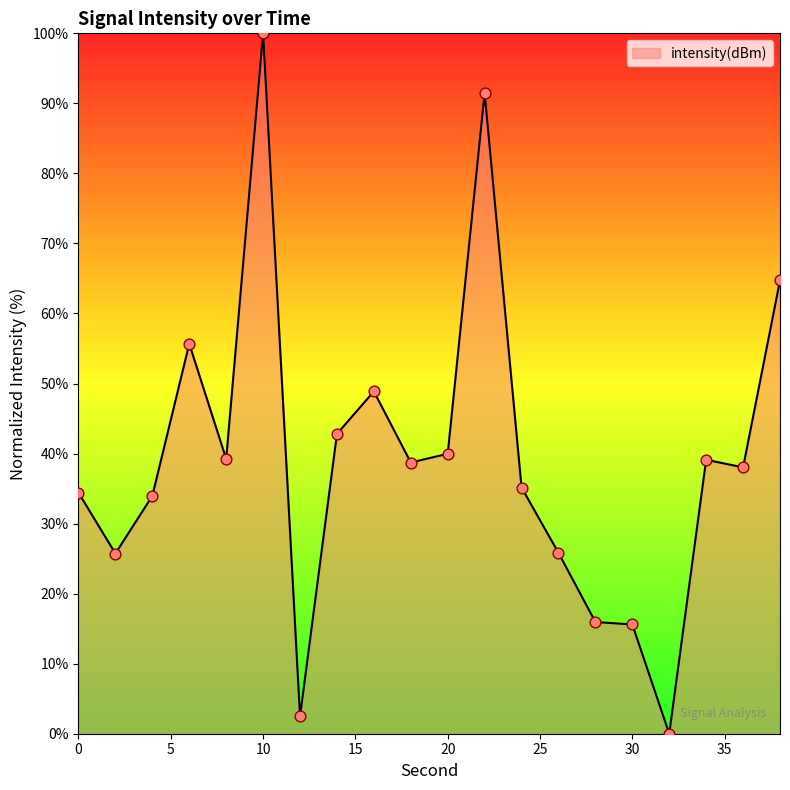

What is the maximum value shown in the chart?

100.0